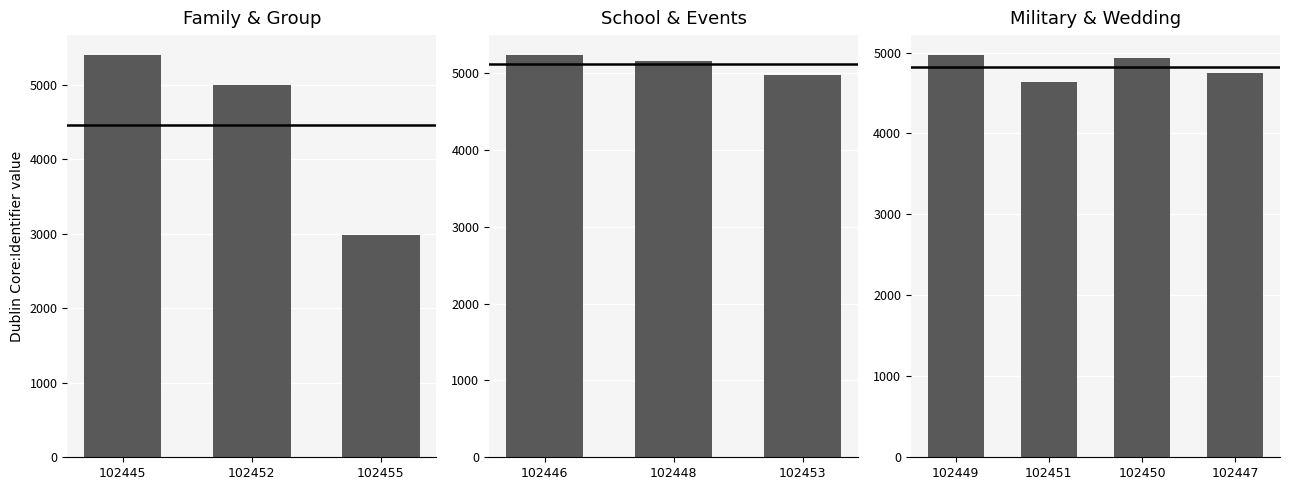

What is the difference between the maximum and minimum values?

2410